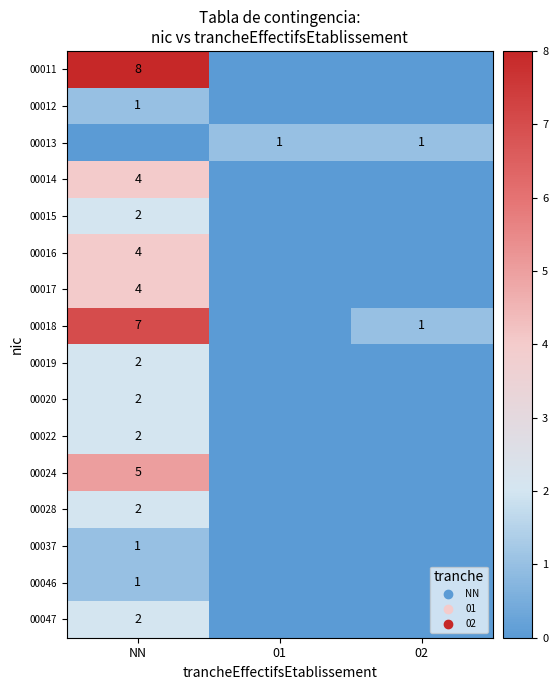

What is the sum of all 00012 values?

1